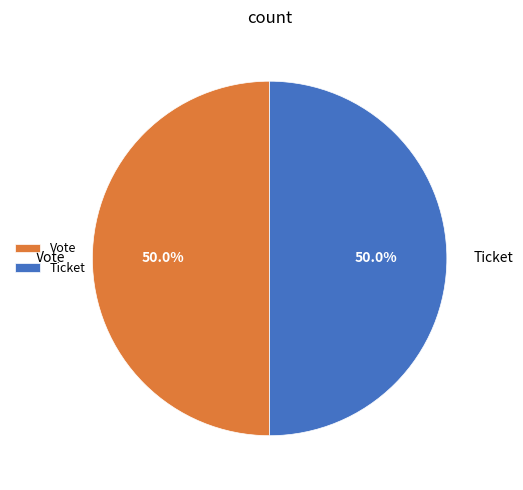

Combined, what portion of the pie is Ticket and Vote?

100.0%